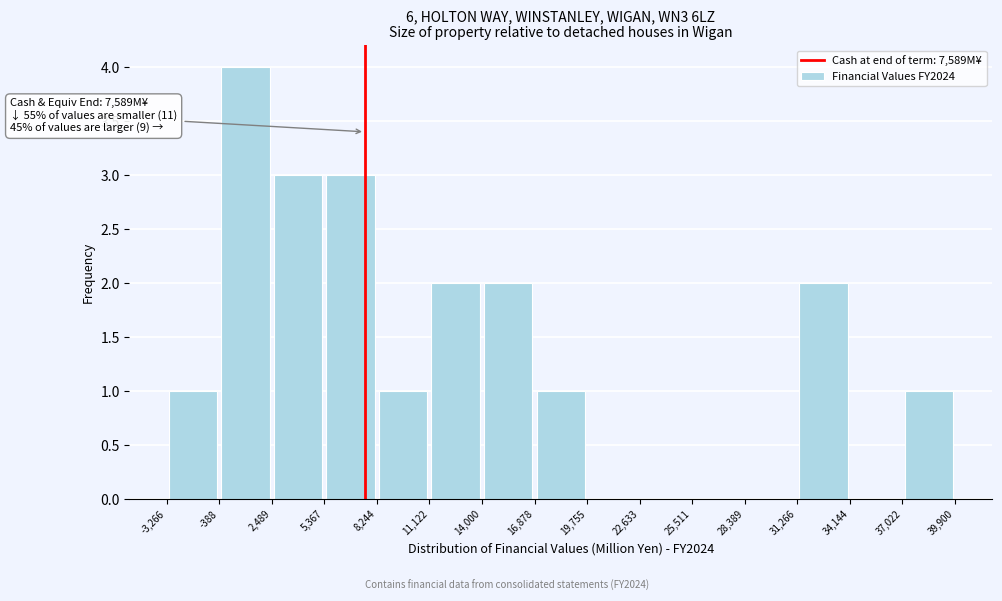

Over which range of the x-axis is the bar tallest?

-388 to 2,489